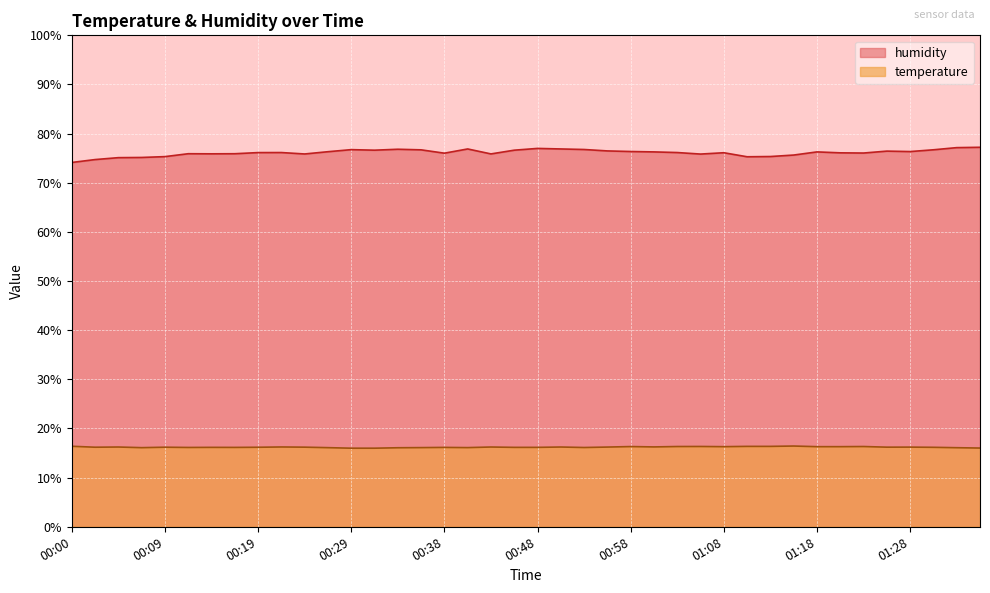

Reading right to left, extract all data points from this chart.

temperature: 01:35=16.0	01:33=16.1	01:30=16.2	01:28=16.2	01:25=16.2	01:23=16.3	01:20=16.3	01:18=16.3	01:15=16.4	01:13=16.4	01:10=16.4	01:08=16.3	01:05=16.3	01:03=16.3	01:00=16.2	00:58=16.3	00:55=16.2	00:53=16.1	00:50=16.2	00:48=16.2	00:46=16.2	00:43=16.2	00:41=16.1	00:38=16.1	00:36=16.1	00:33=16.1	00:31=16.0	00:29=16.0	00:26=16.1	00:24=16.2	00:21=16.2	00:19=16.2	00:16=16.1	00:14=16.2	00:12=16.1	00:09=16.2	00:07=16.1	00:04=16.2	00:02=16.2	00:00=16.4
humidity: 01:35=77.2	01:33=77.2	01:30=76.7	01:28=76.3	01:25=76.4	01:23=76.0	01:20=76.1	01:18=76.3	01:15=75.6	01:13=75.3	01:10=75.3	01:08=76.1	01:05=75.8	01:03=76.2	01:00=76.3	00:58=76.4	00:55=76.5	00:53=76.8	00:50=76.9	00:48=77.0	00:46=76.6	00:43=75.9	00:41=76.9	00:38=76.0	00:36=76.7	00:33=76.8	00:31=76.6	00:29=76.7	00:26=76.3	00:24=75.9	00:21=76.2	00:19=76.1	00:16=75.9	00:14=75.9	00:12=75.9	00:09=75.3	00:07=75.2	00:04=75.1	00:02=74.7	00:00=74.1